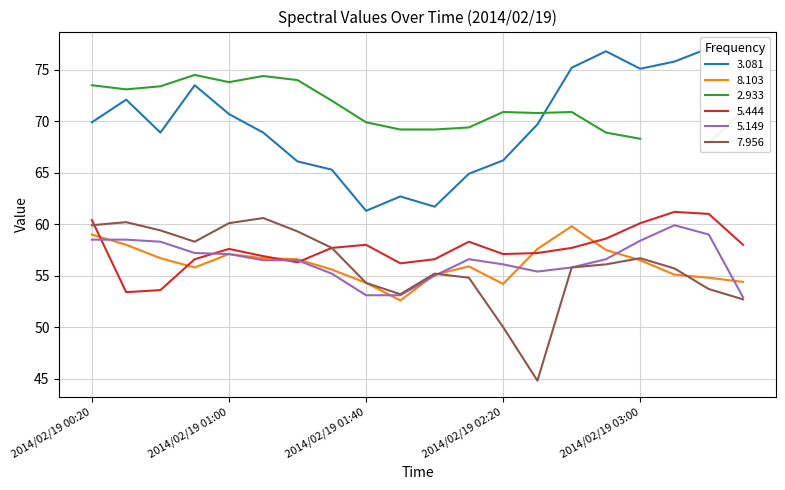

How many data points does each series have?

20